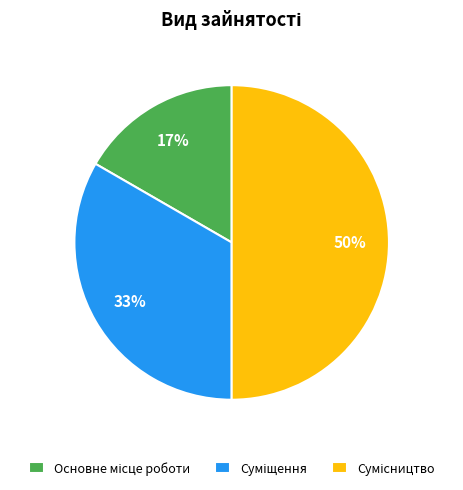

To the nearest percent, what is the average slice percentage?

33%